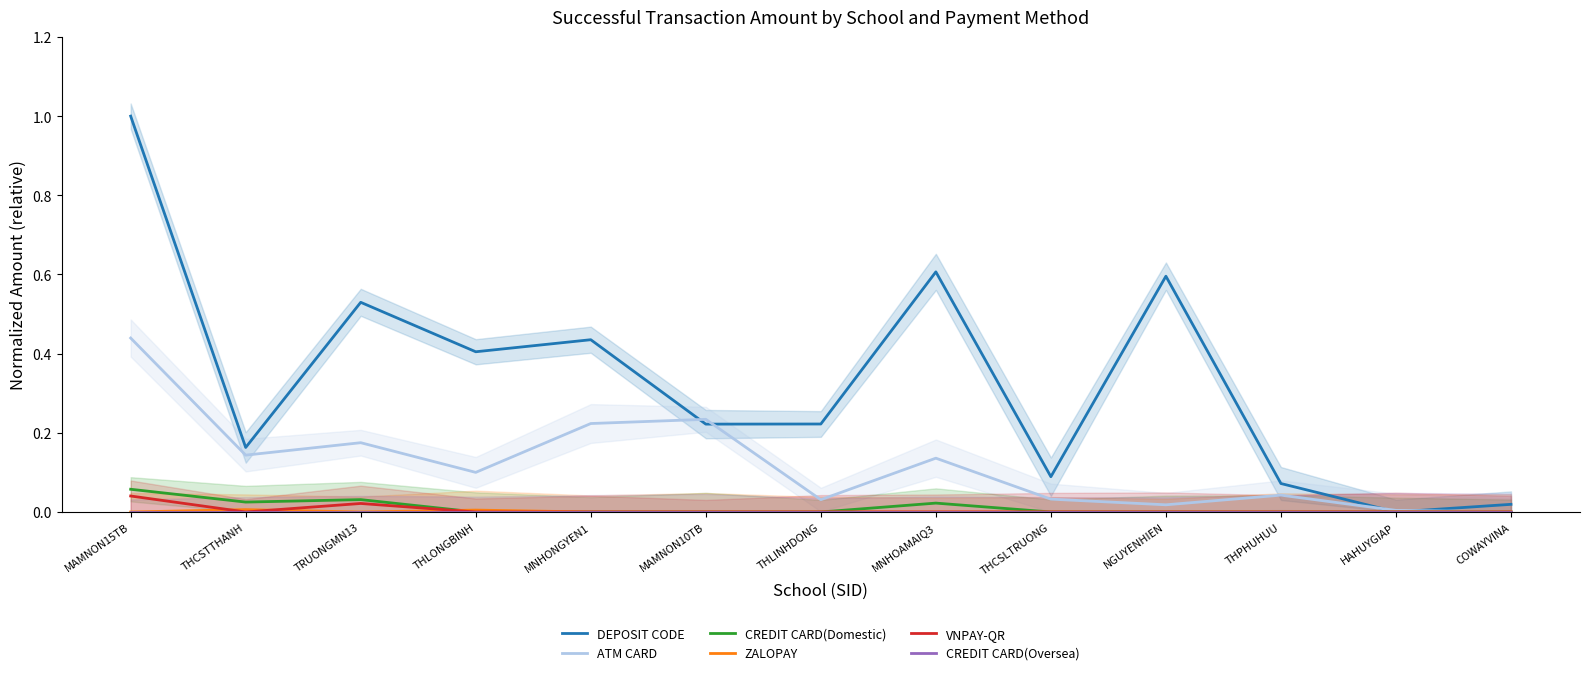

Which category has the lowest value in the DEPOSIT CODE series?

HAHUYGIAP